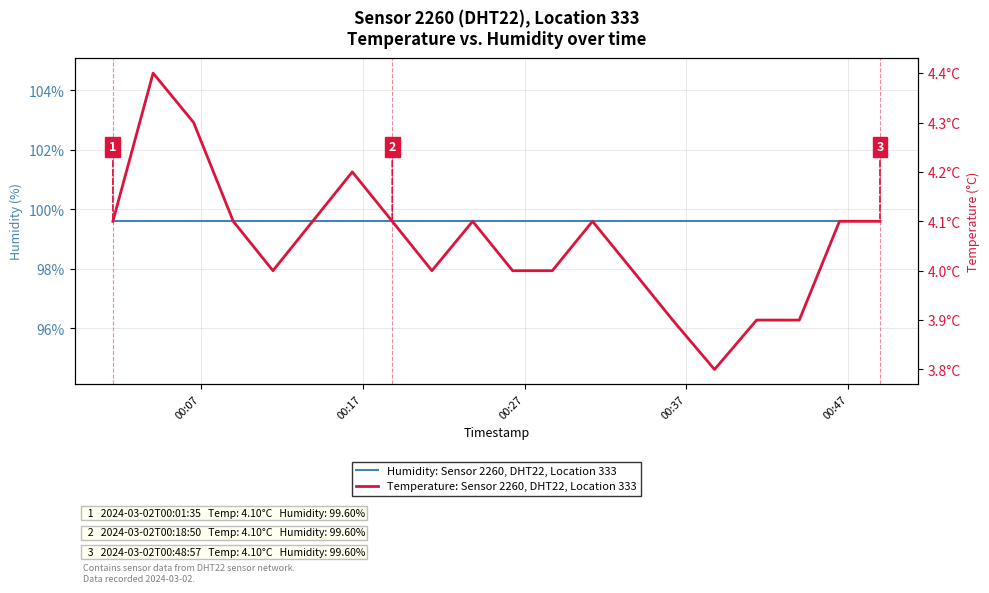

Reading left to right, list all the values displayed in this chart.

Humidity: Sensor 2260, DHT22, Location 333: 99.6	99.6	99.6	99.6	99.6	99.6	99.6	99.6	99.6	99.6	99.6	99.6	99.6	99.6	99.6	99.6	99.6	99.6	99.6	99.6
Temperature: Sensor 2260, DHT22, Location 333: 4.1	4.4	4.3	4.1	4.0	4.1	4.2	4.1	4.0	4.1	4.0	4.0	4.1	4.0	3.9	3.8	3.9	3.9	4.1	4.1